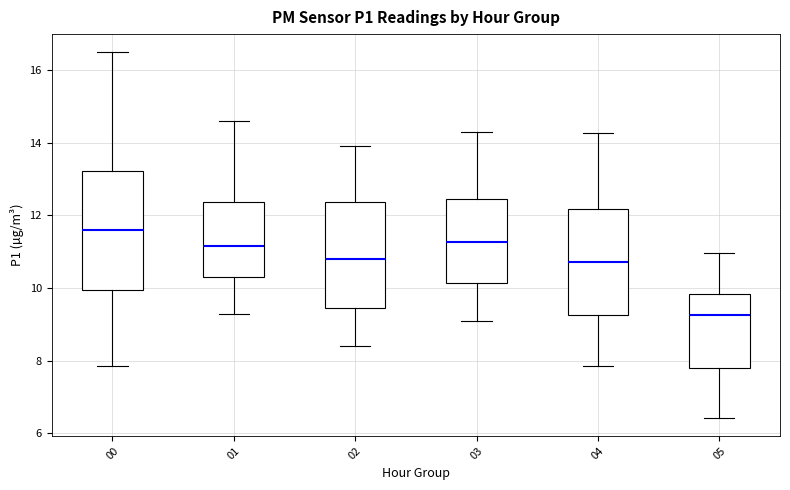

Where is the lower edge of the box at x = 05 on the y-axis? The values are not printed on the chart, so give them approximately, as read against the axis.

7.8